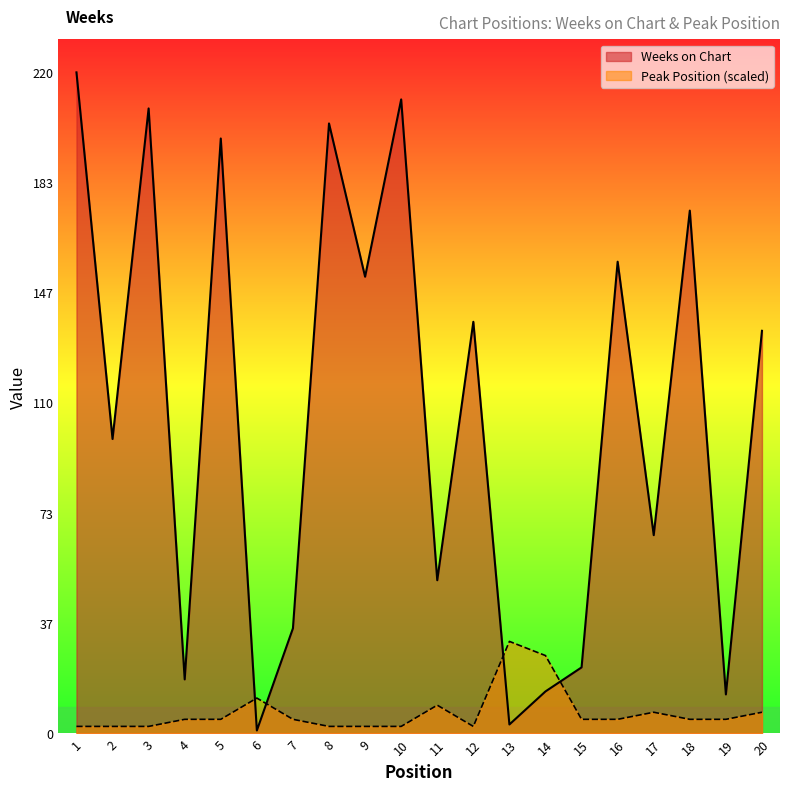

List the series in order of their overall mean, highest first.

Weeks on Chart, Peak Position (scaled)